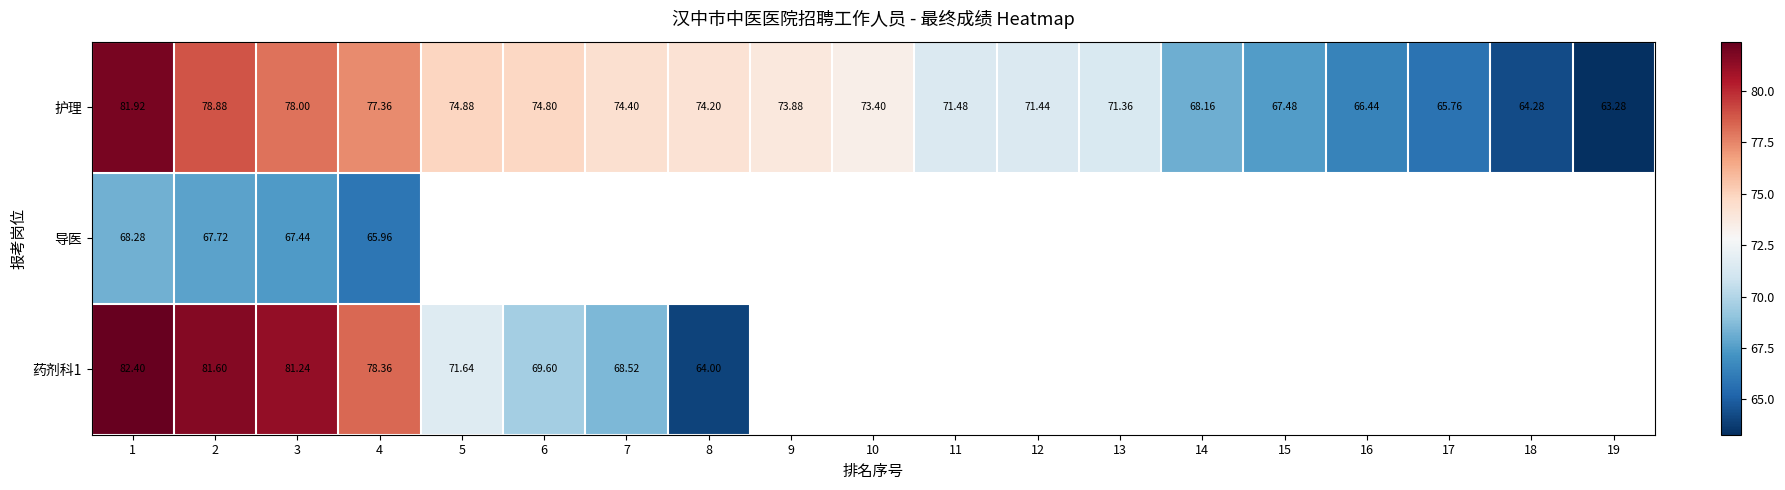

What is the average value of the 护理 series?

72.2